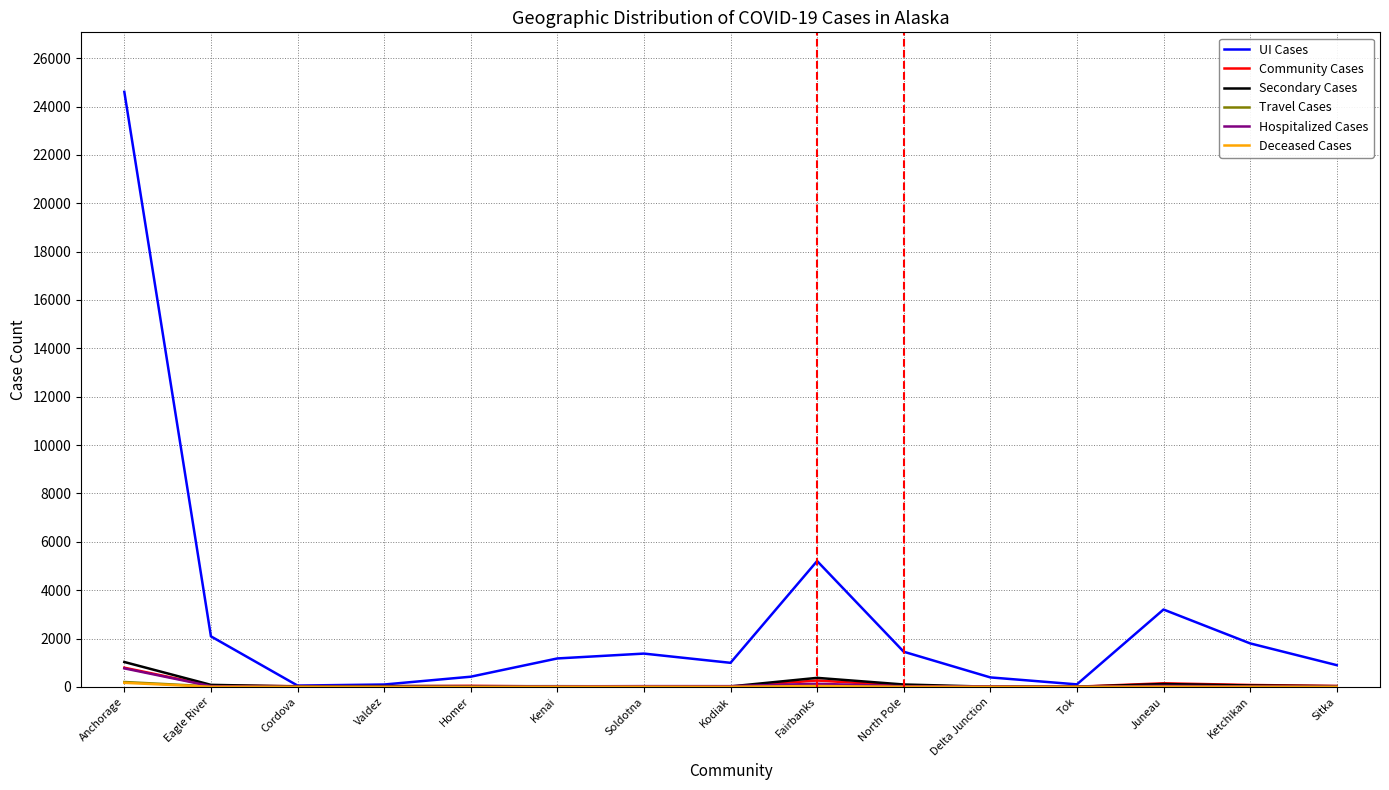

Which series has the largest range (max minus min)?

UI Cases